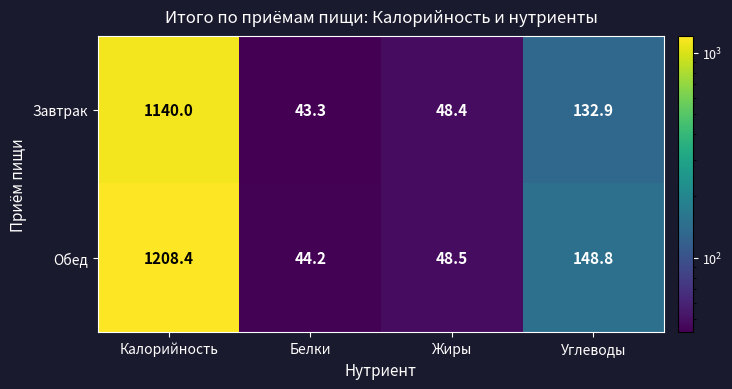

Between Жиры and Углеводы, which series saw the biggest shift?

Обед